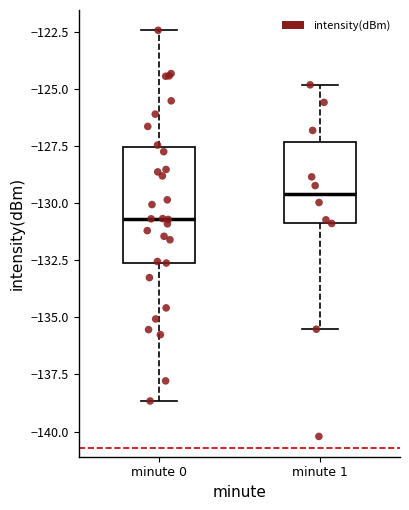

Reading left to right, transcribe this box plot: for each box, give where its median line is, the range the box spans, and where its two whiskers end, as read against the y-axis. The values are not printed on the chart, so give them approximately, as read against the axis.

minute 0: median -130.5, box -132.5 to -127.5, whiskers -138.5 to -122.5
minute 1: median -129.5, box -131.0 to -127.5, whiskers -135.5 to -125.0